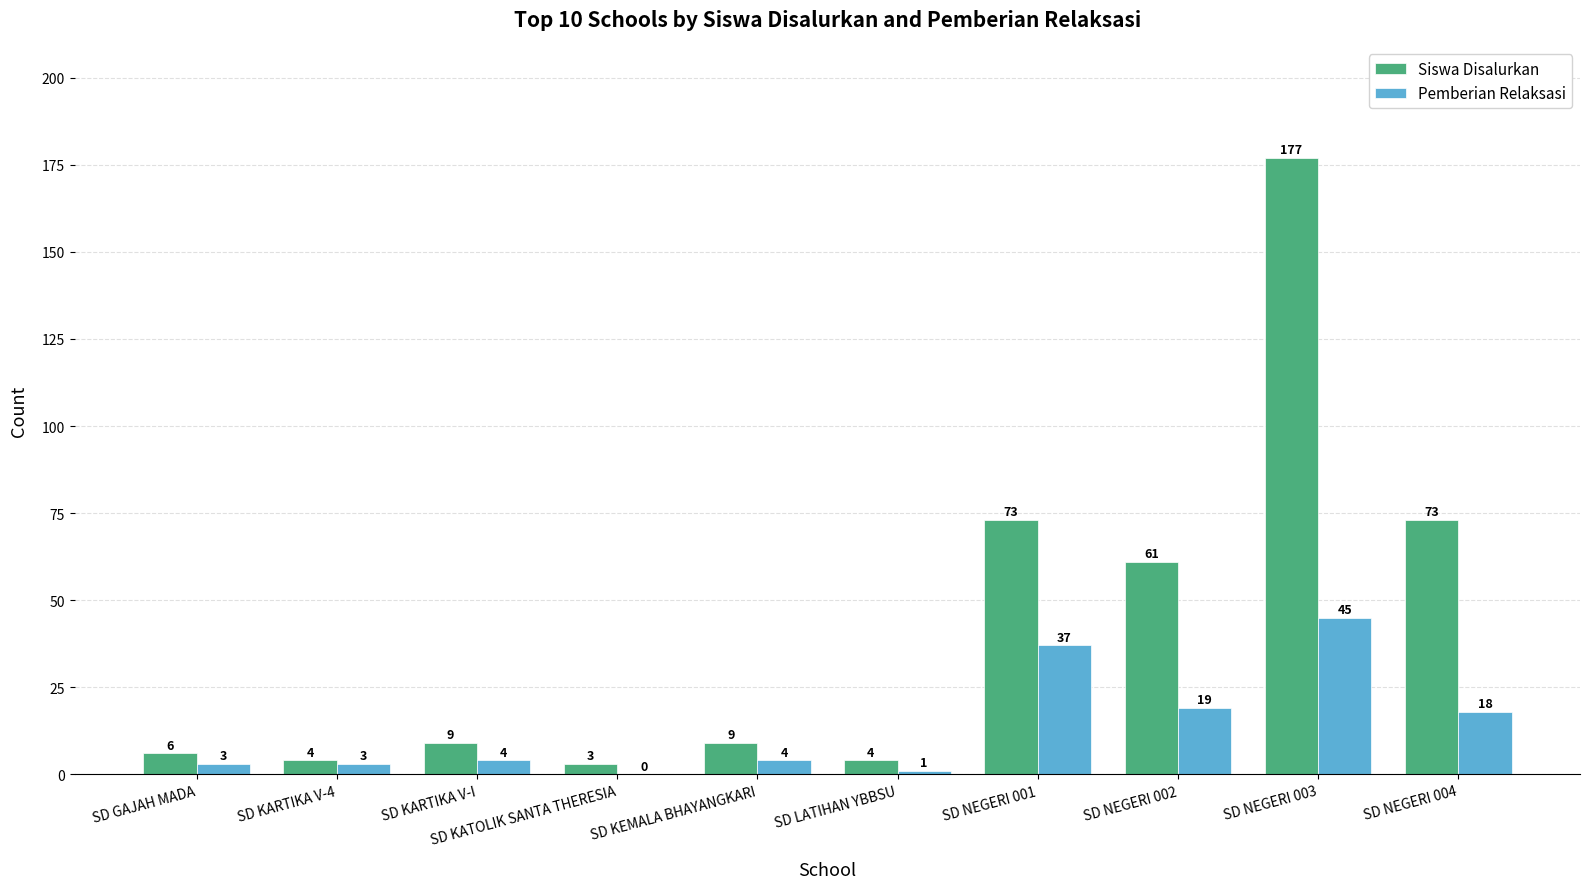

How many series are shown in this chart?

2